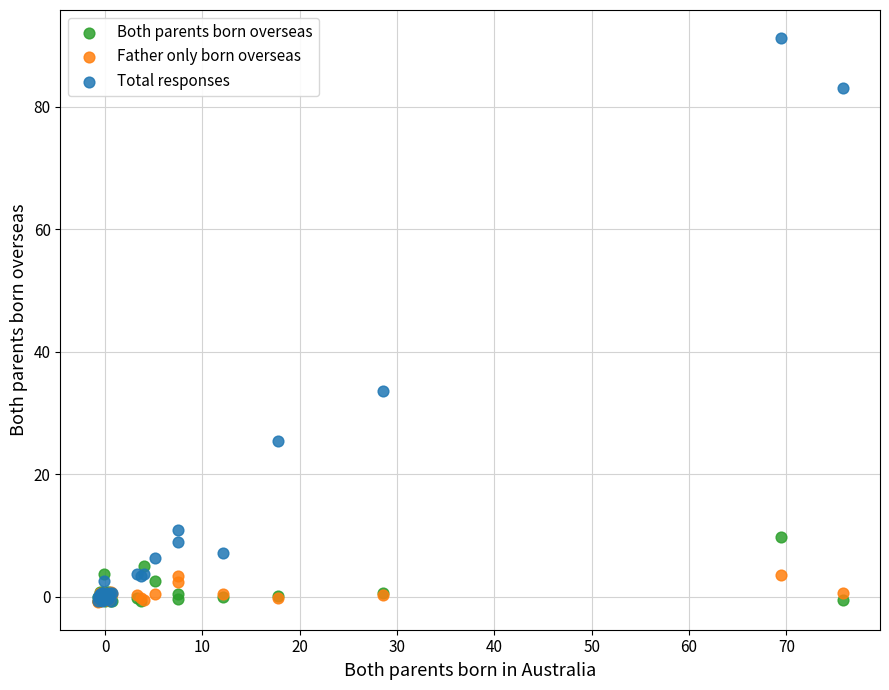

Which series has the largest Y range (max minus min)?

Total responses